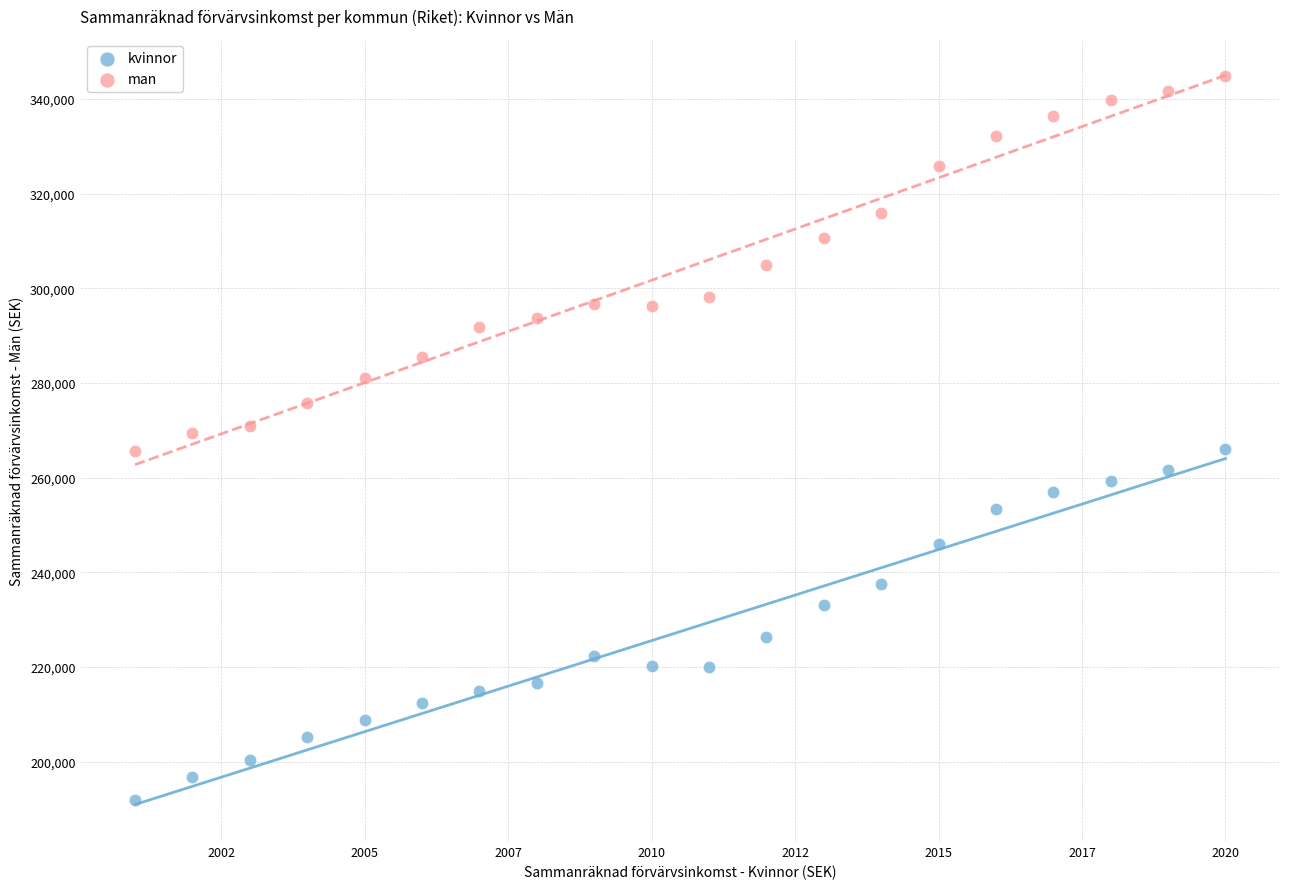

Which series has the largest Y range (max minus min)?

man